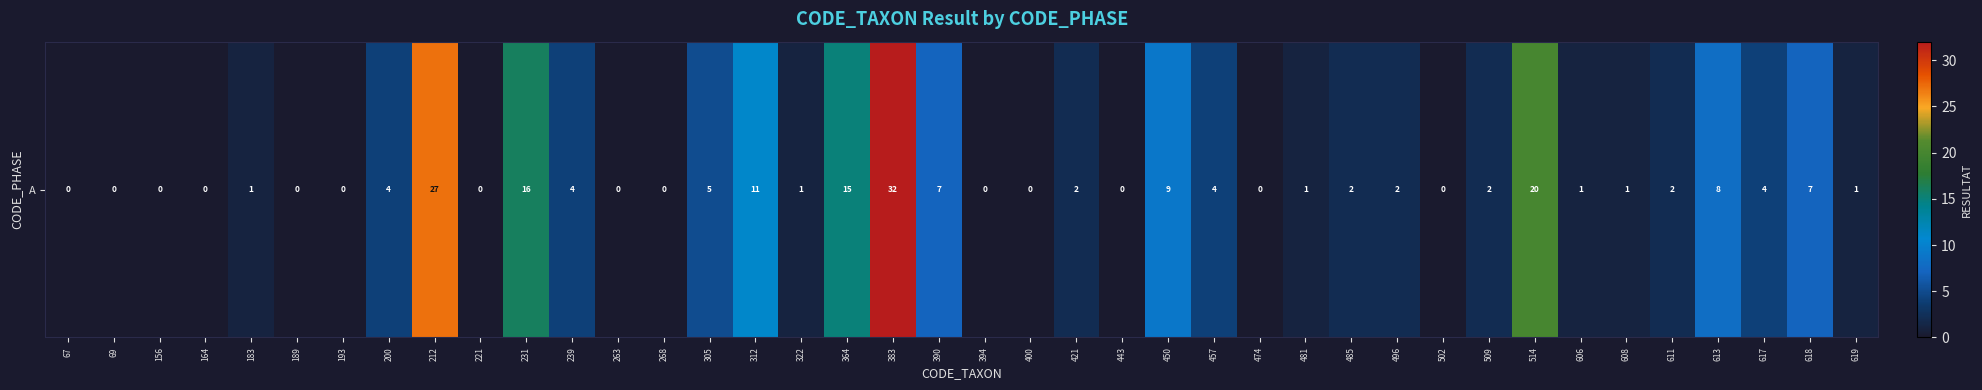

Reading left to right, extract all data points from this chart.

67=0	69=0	156=0	164=0	183=1	189=0	193=0	200=4	212=27	221=0	231=16	239=4	263=0	268=0	305=5	312=11	322=1	364=15	383=32	390=7	394=0	400=0	421=2	443=0	450=9	457=4	474=0	481=1	485=2	496=2	502=0	509=2	514=20	606=1	608=1	611=2	613=8	617=4	618=7	619=1